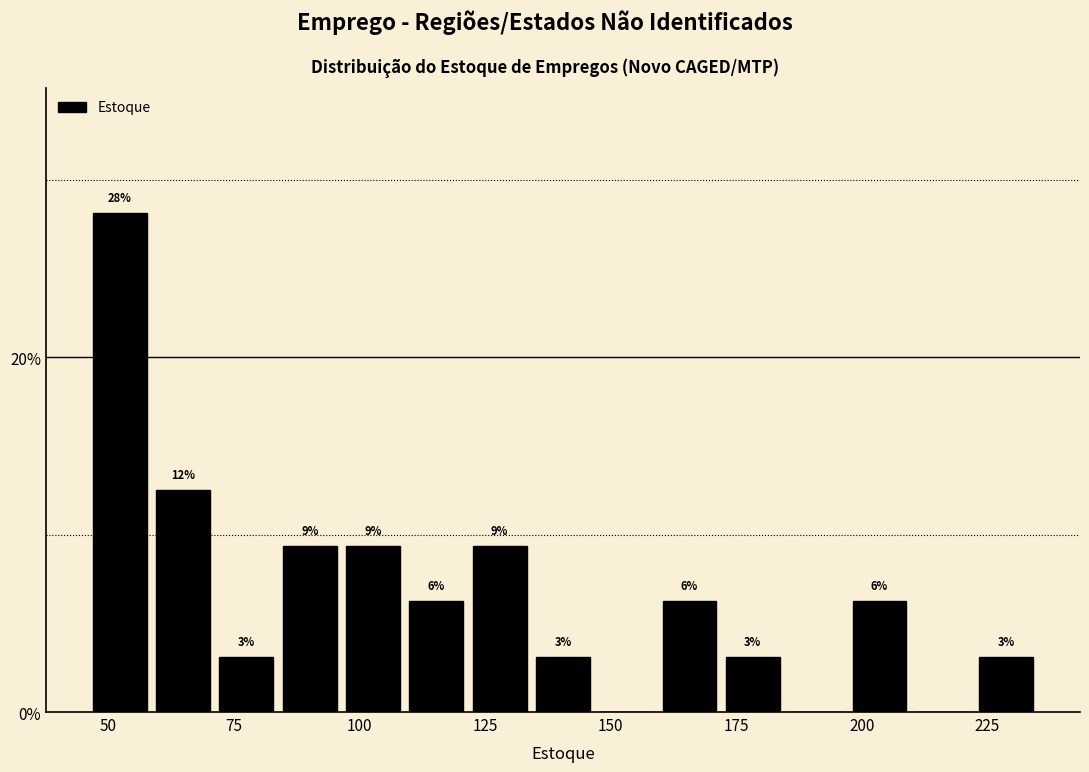

Around what value on the x-axis is the tallest bar? Give the approximate position of its centre, as read against the axis.

50